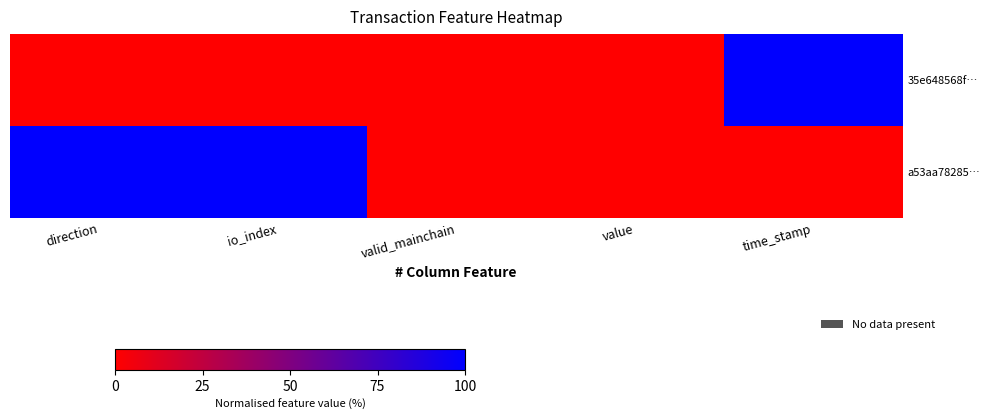

List the series in order of their peak value, lowest first.

35e648568f…, a53aa78285…